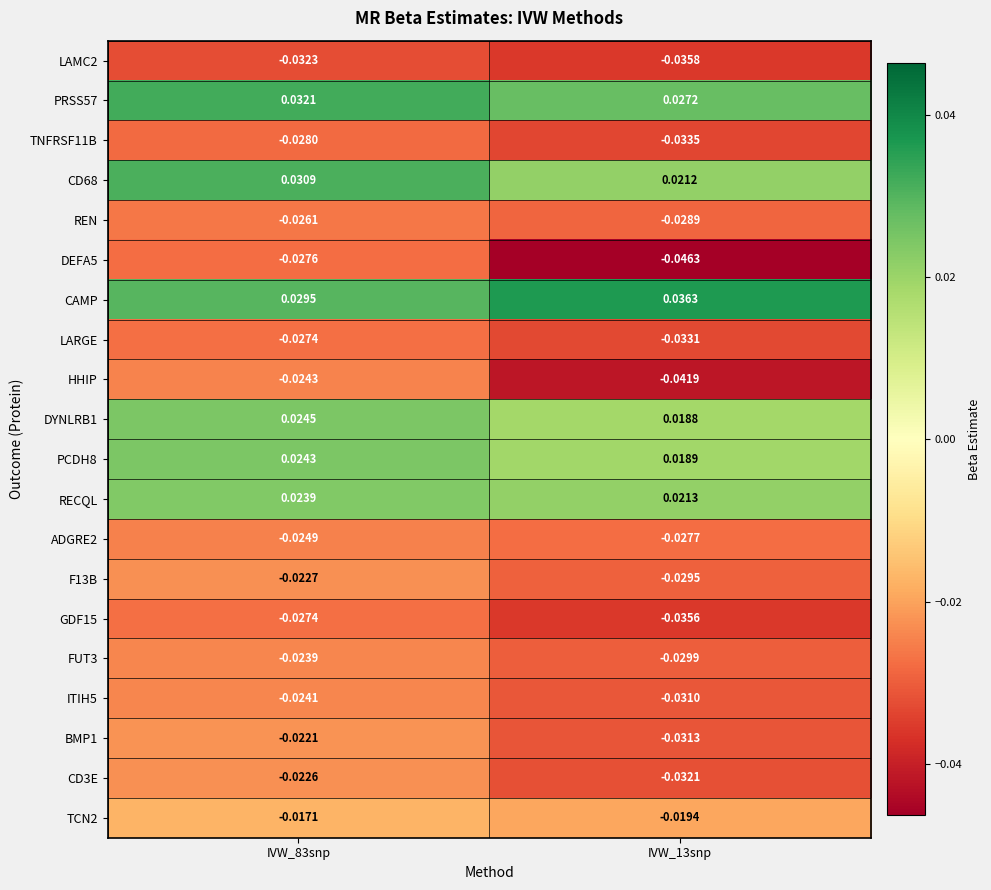

Which series has the widest spread of values?

DEFA5